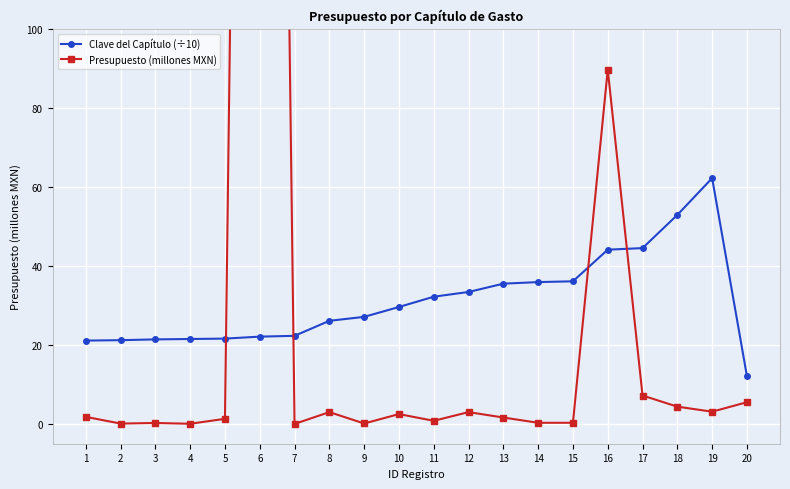

What are all the series names shown in the legend?

Clave del Capítulo (÷10), Presupuesto (millones MXN)